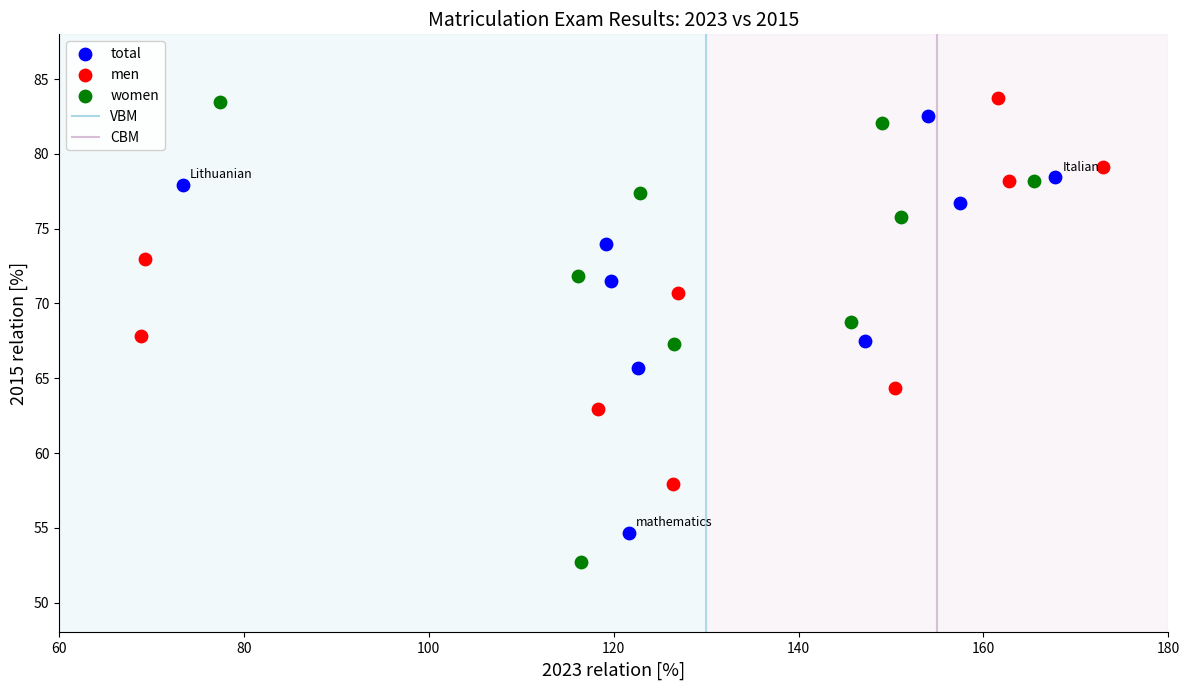

Which series has the largest Y range (max minus min)?

women